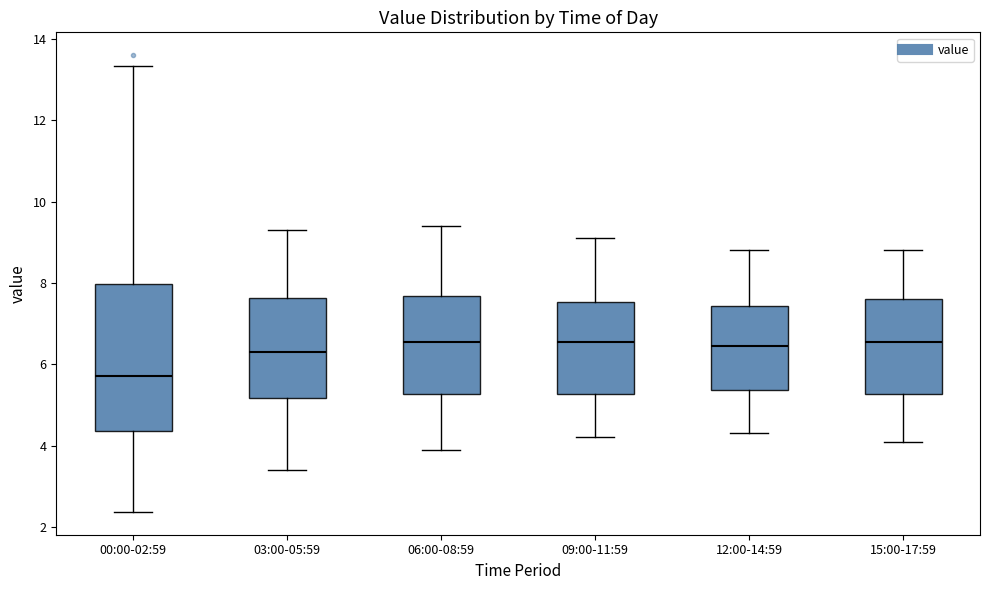

Reading left to right, transcribe this box plot: for each box, give where its median line is, the range the box spans, and where its two whiskers end, as read against the y-axis. The values are not printed on the chart, so give them approximately, as read against the axis.

00:00-02:59: median 5.8, box 4.4 to 8.0, whiskers 2.4 to 13.4
03:00-05:59: median 6.4, box 5.2 to 7.6, whiskers 3.4 to 9.4
06:00-08:59: median 6.6, box 5.2 to 7.6, whiskers 4.0 to 9.4
09:00-11:59: median 6.6, box 5.2 to 7.6, whiskers 4.2 to 9.2
12:00-14:59: median 6.4, box 5.4 to 7.4, whiskers 4.4 to 8.8
15:00-17:59: median 6.6, box 5.2 to 7.6, whiskers 4.2 to 8.8